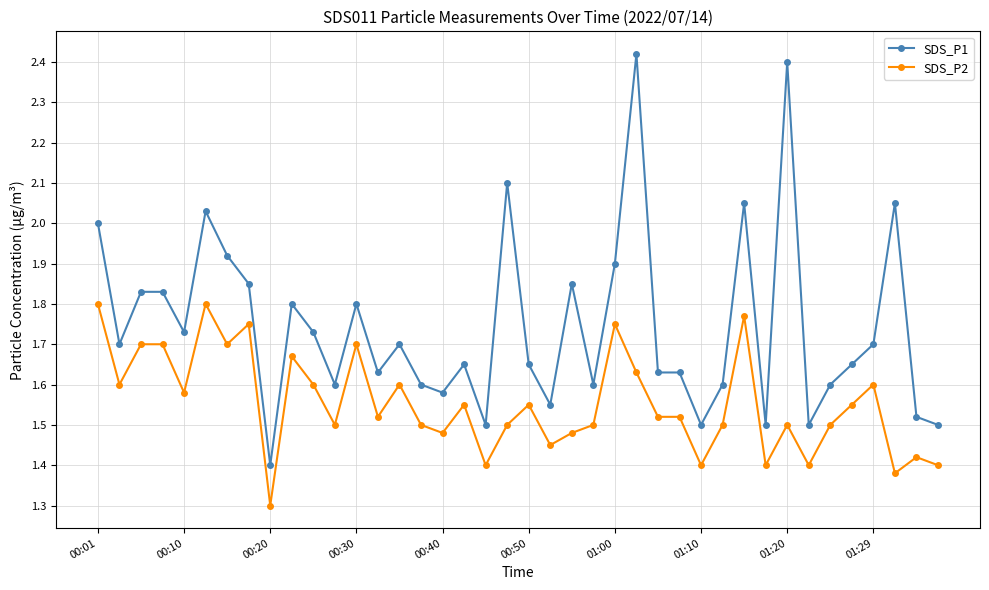

What are all the series names shown in the legend?

SDS_P1, SDS_P2